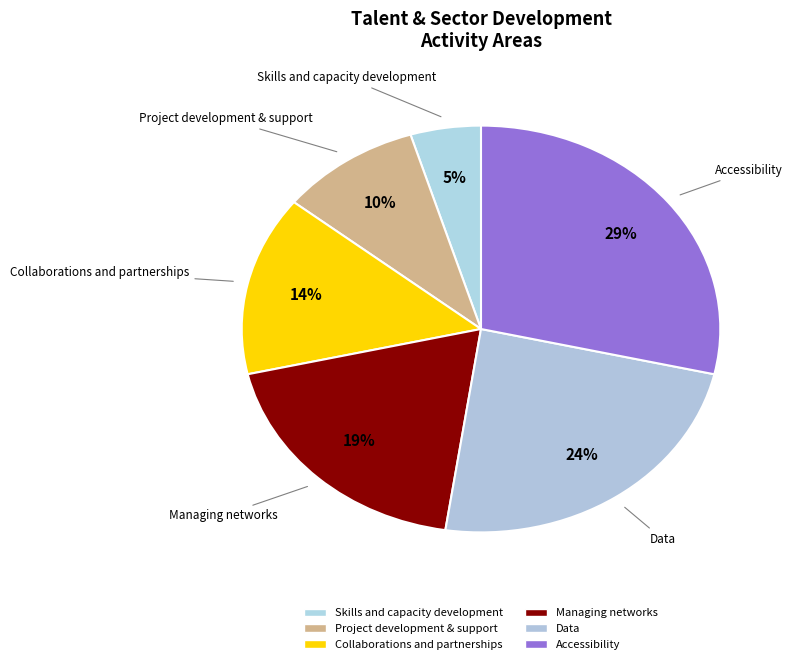

Rank the categories by value from highest to lowest.

Accessibility, Data, Managing networks, Collaborations and partnerships, Project development & support, Skills and capacity development